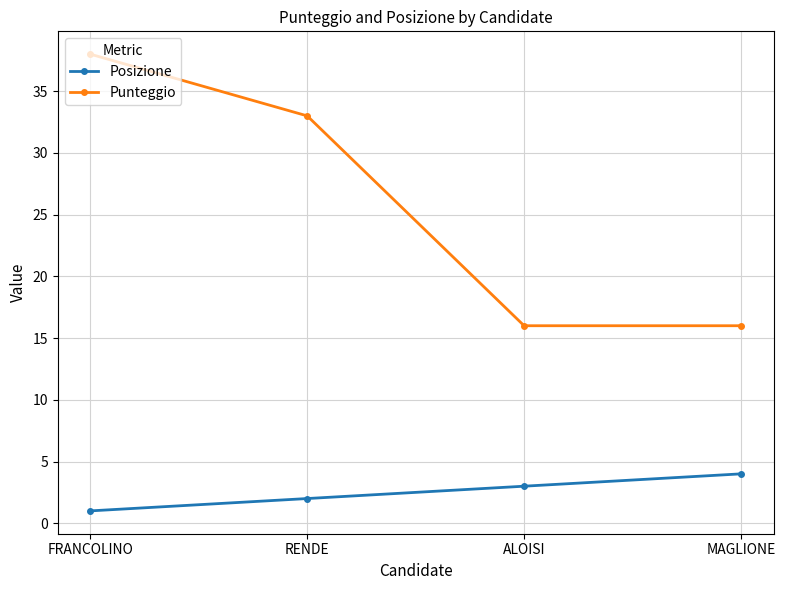

What is the difference between the highest and lowest values at MAGLIONE?

12